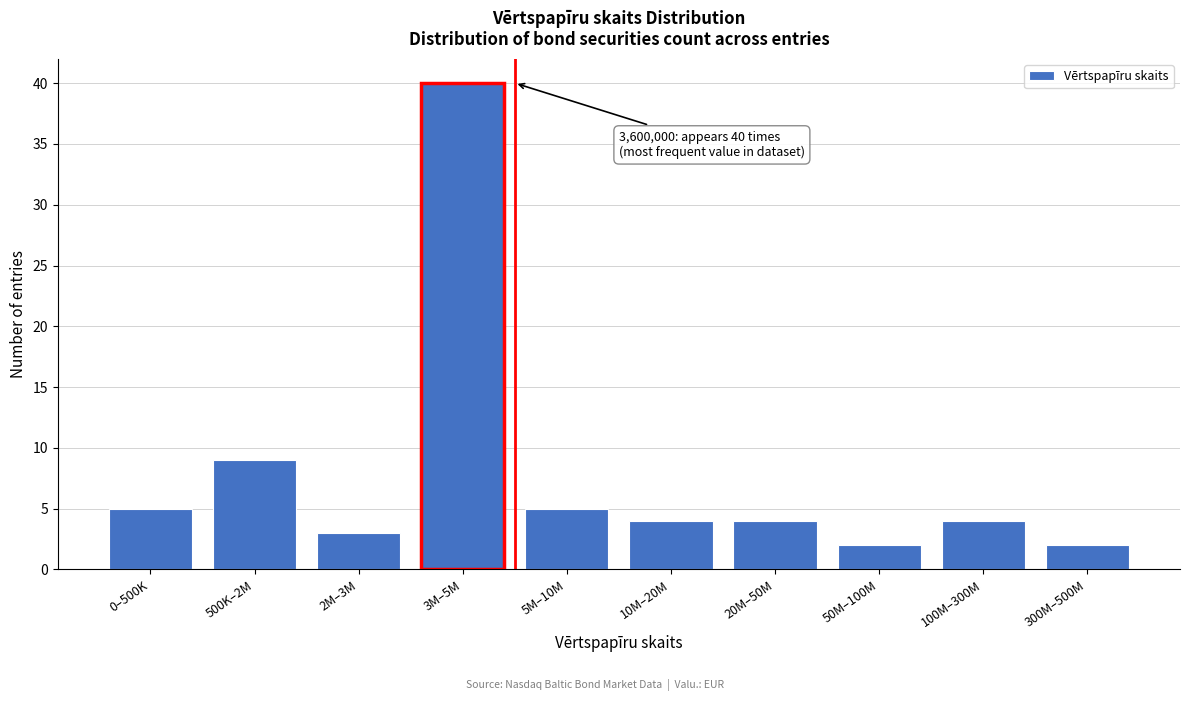

Reading left to right, what are all the values shown in this chart?

5	9	3	40	5	4	4	2	4	2